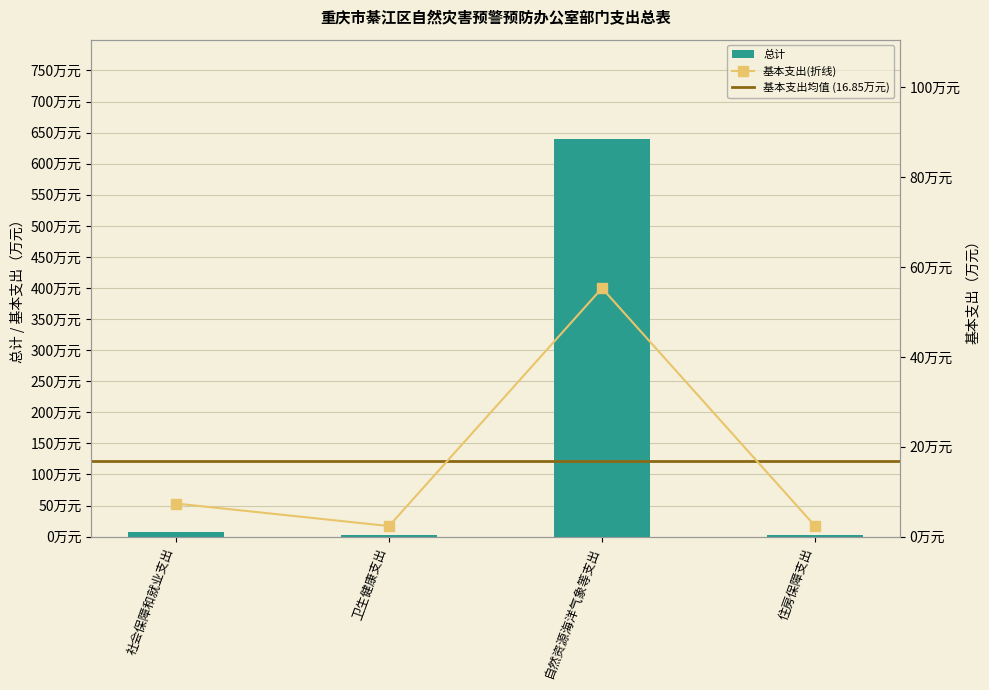

At how many categories does at least one series exceed 354?

1